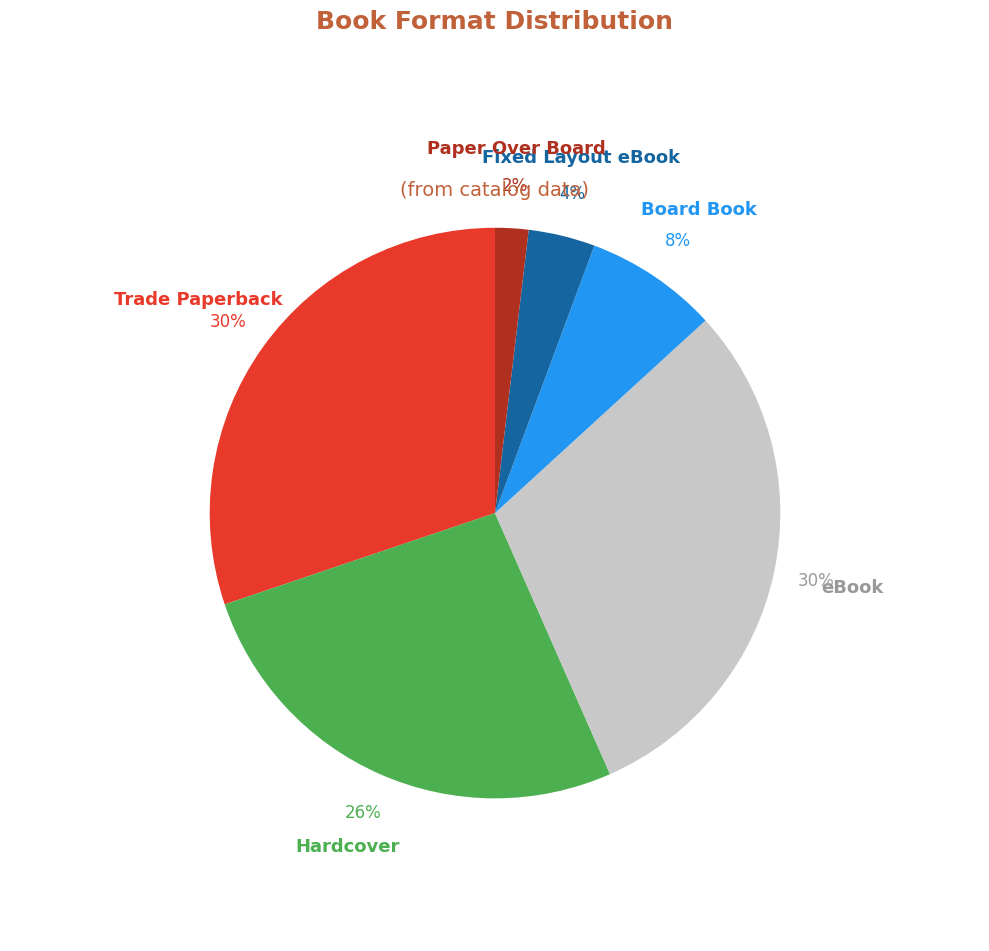

How many slices are in this pie chart?

6